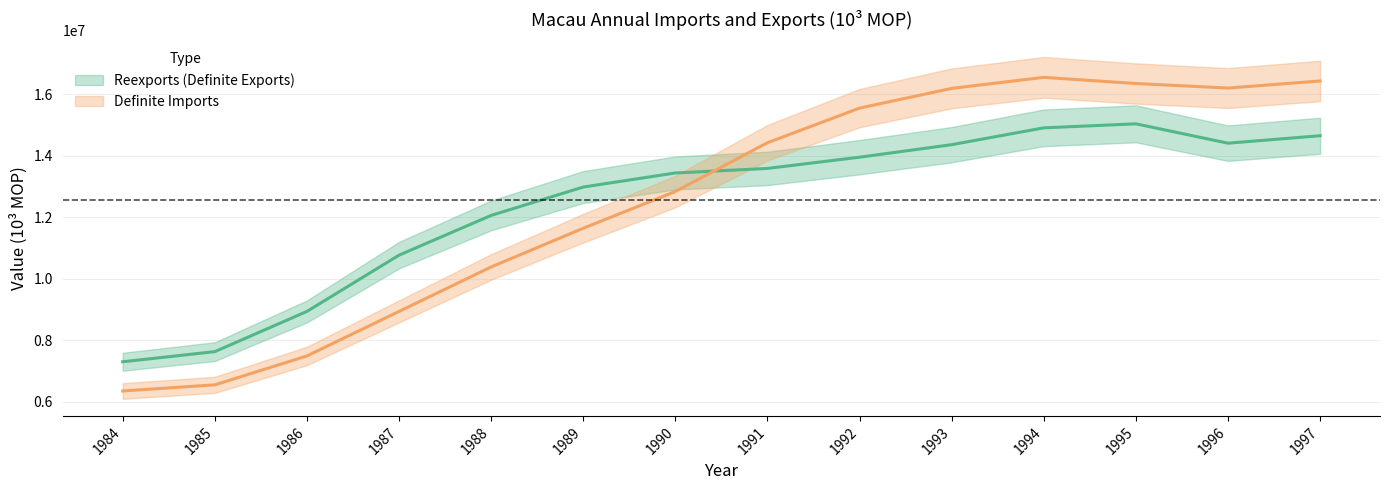

List the labels in order of Definite Imports value, largest first.

1994, 1997, 1995, 1996, 1993, 1992, 1991, 1990, 1989, 1988, 1987, 1986, 1985, 1984